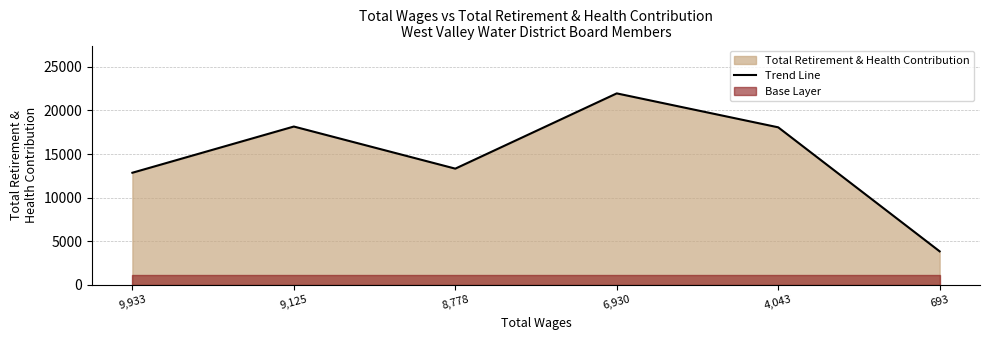

What is the difference between the maximum and minimum values?

18116